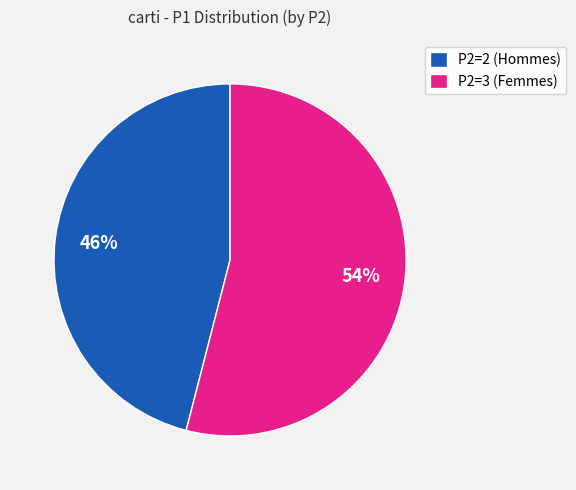

Between P2=2 (Hommes) and P2=3 (Femmes), which is larger?

P2=3 (Femmes)